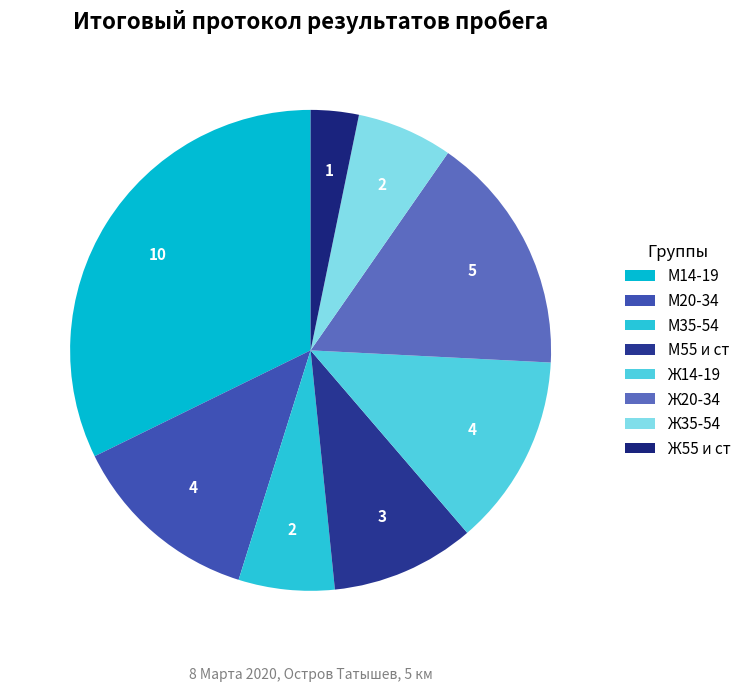

Count the number of slices in the pie.

8